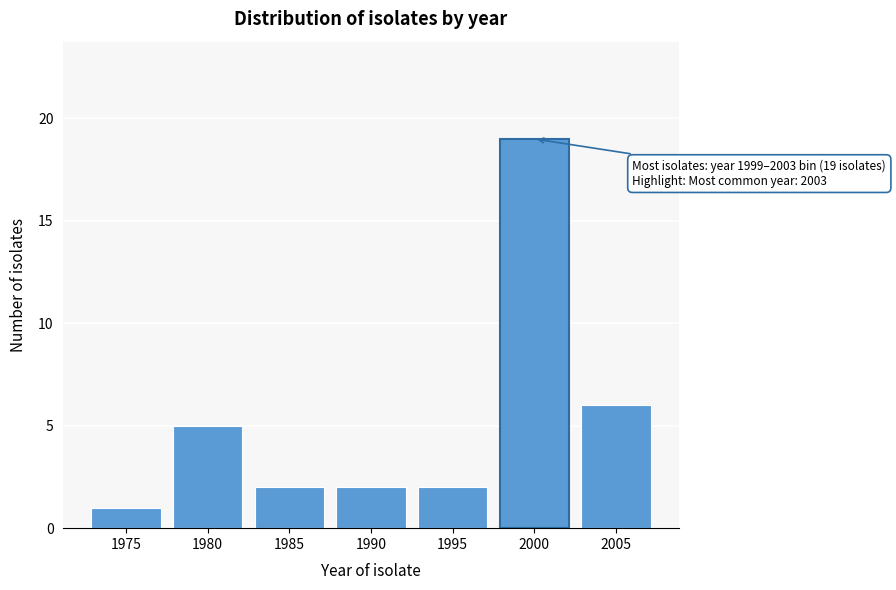

Reading left to right, extract all data points from this chart.

1975=1	1980=5	1985=2	1990=2	1995=2	2000=19	2005=6